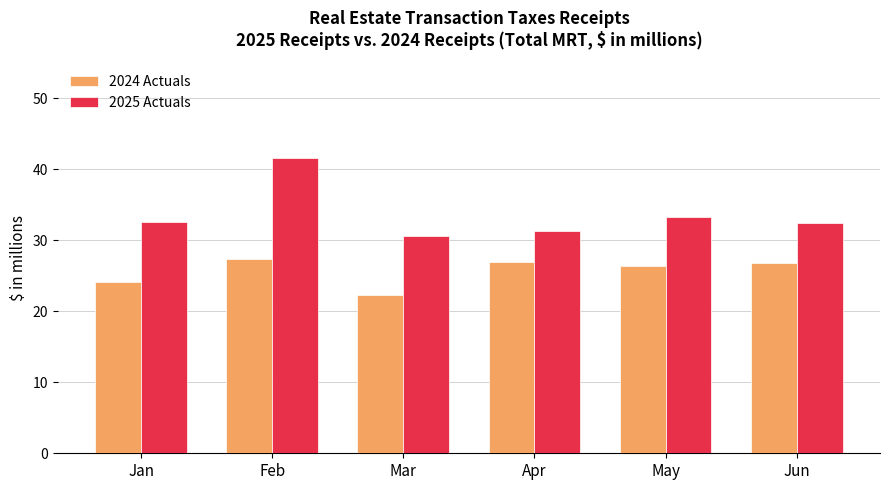

What is the sum of the 2025 Actuals values at May and Apr?

64.6